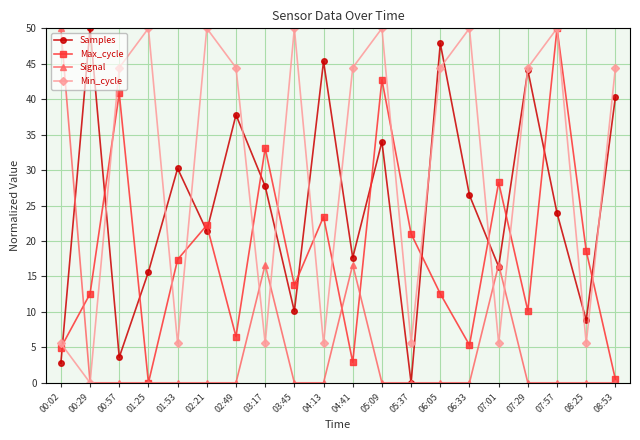

What is the sum of the Max_cycle values at 04:41 and 07:01?

31.2